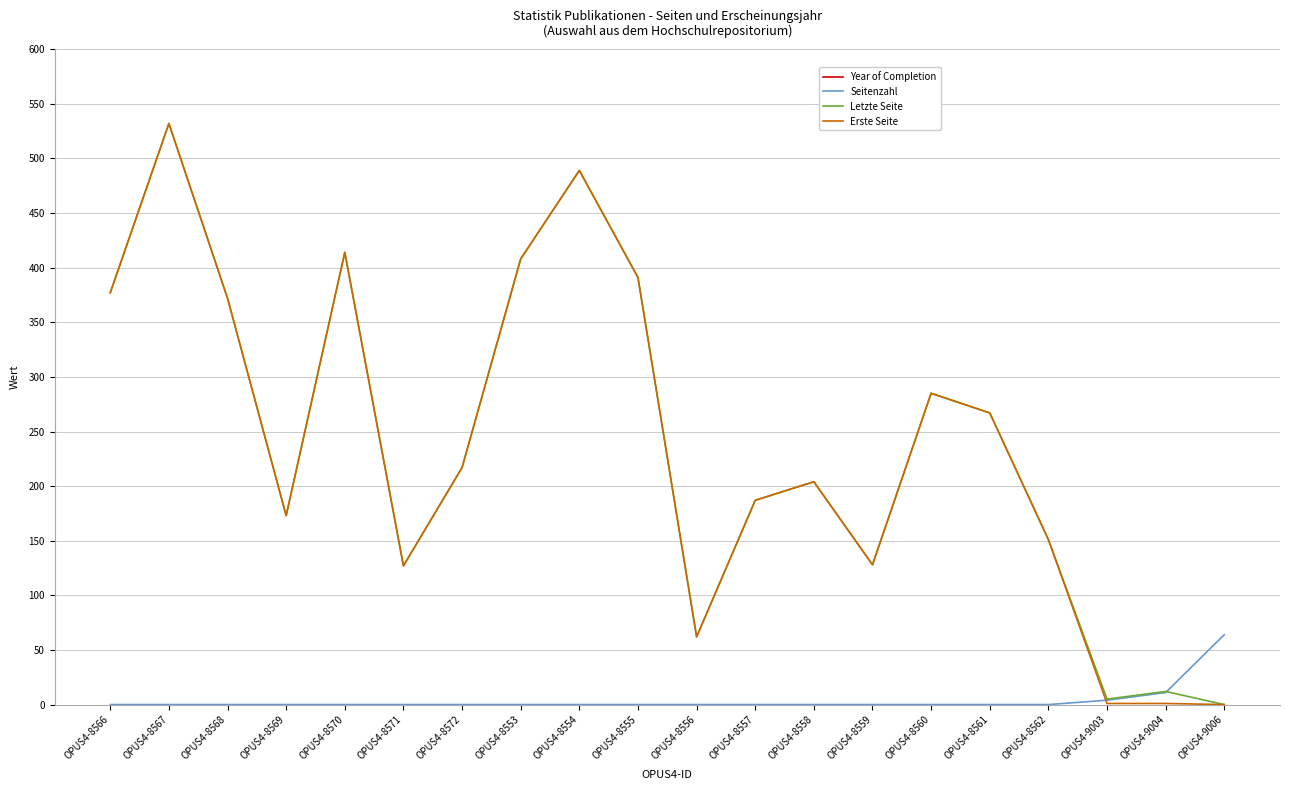

Count the number of categories in the chart.

20